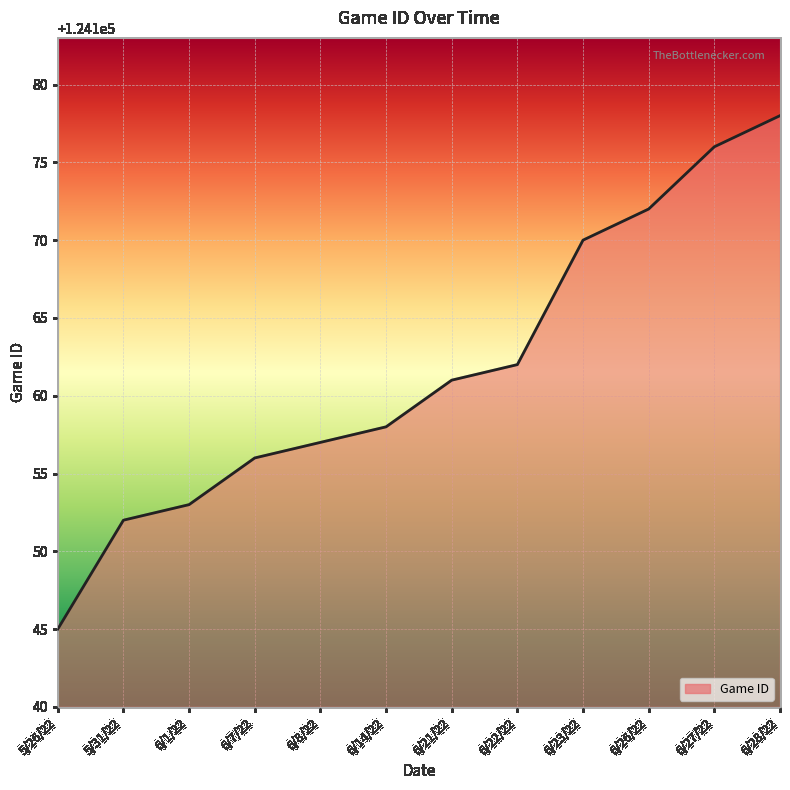

Does the chart display data point markers on the line(s)?

No